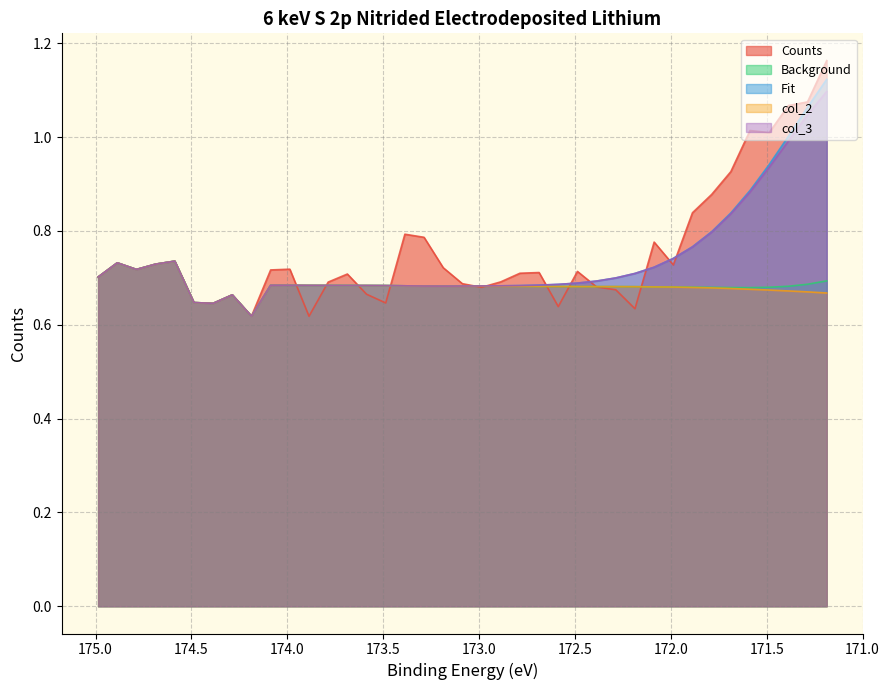

Which series has the largest total across all categories?

Counts